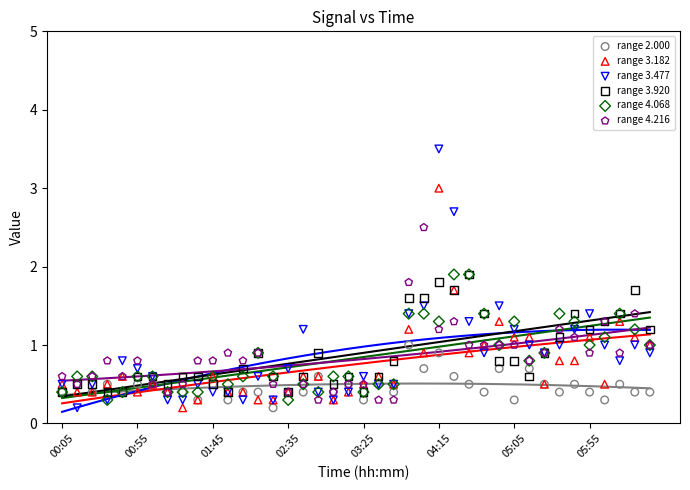

What are all the series names shown in the legend?

range 2.000, range 3.182, range 3.477, range 3.920, range 4.068, range 4.216